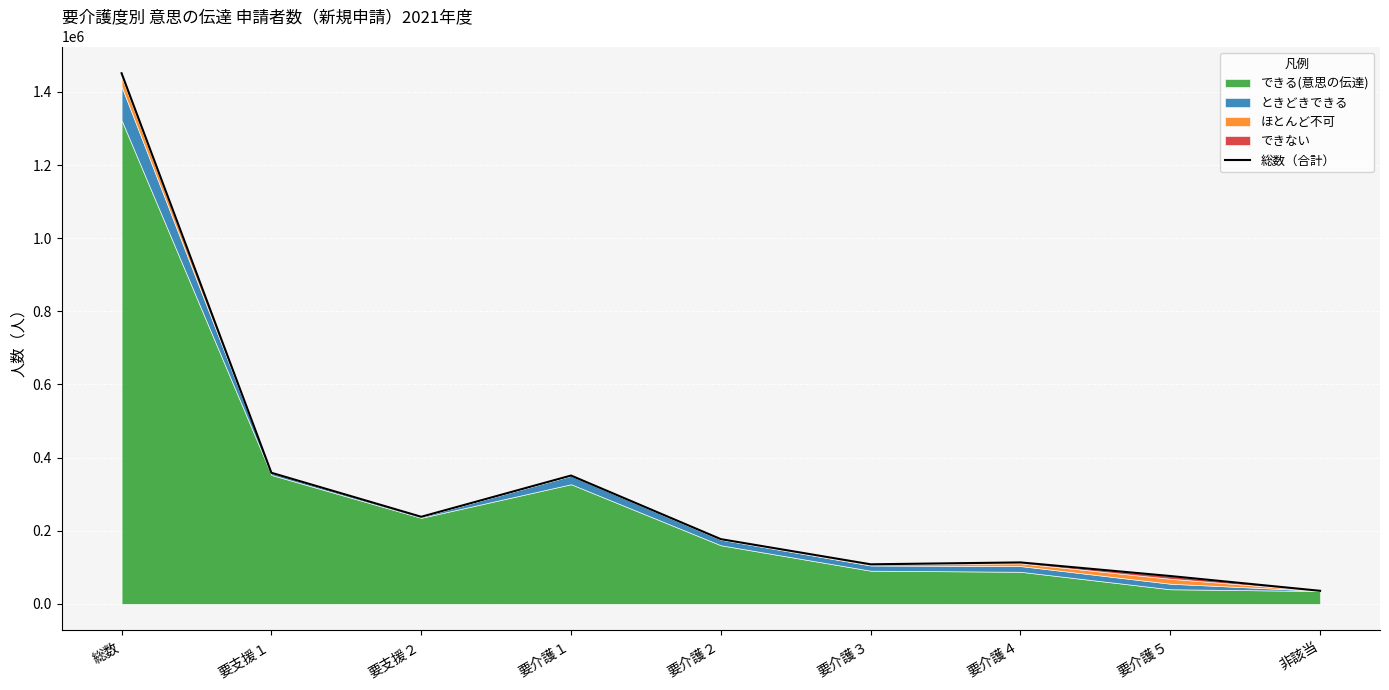

How many interior local valleys (lower than both neighbors) does the data have?

2